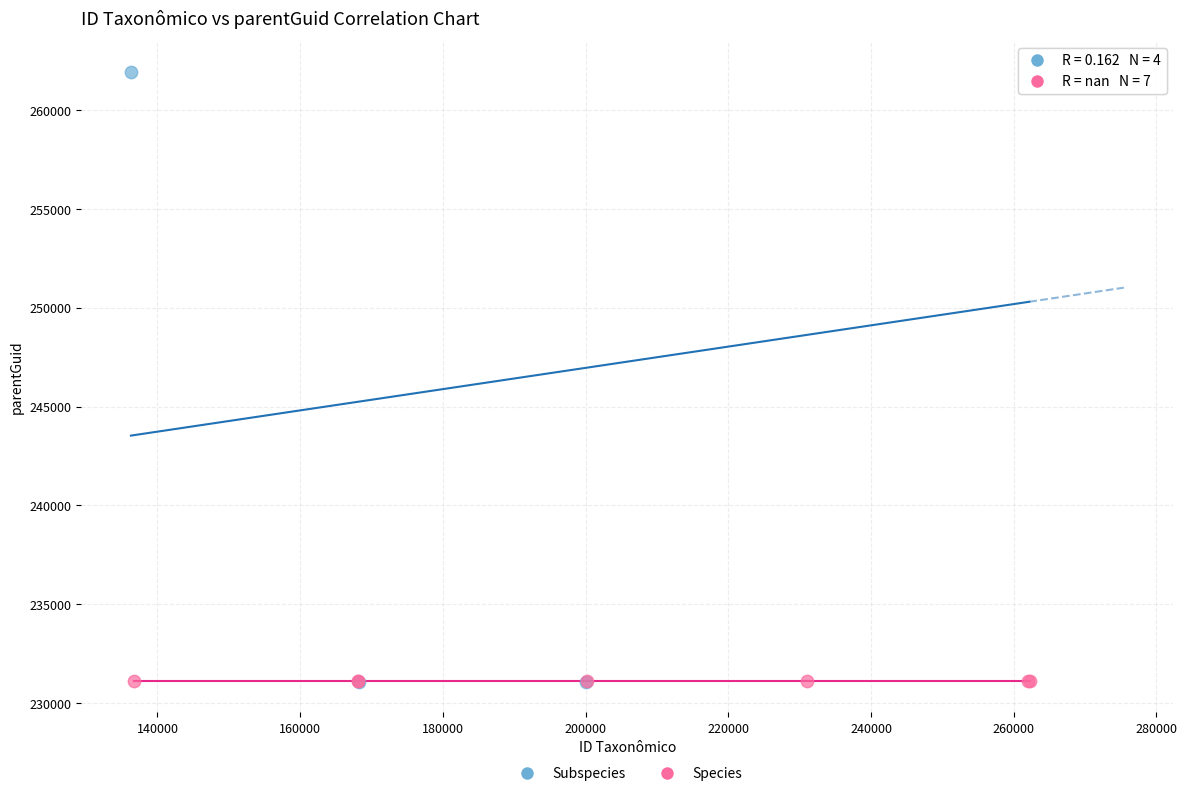

Which series reaches the maximum Y coordinate?

Subspecies